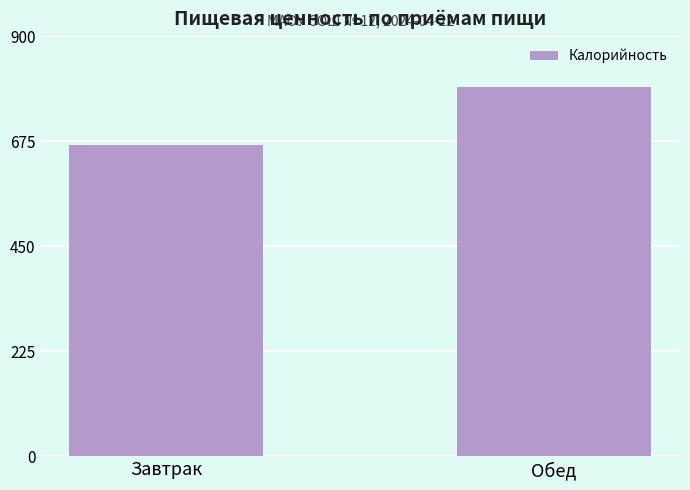

What is the sum of all values?

1460